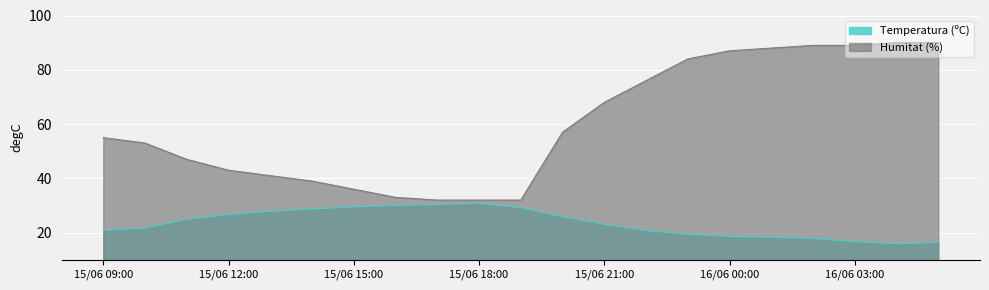

What is the lowest value of the Humitat (%) series?

32.0